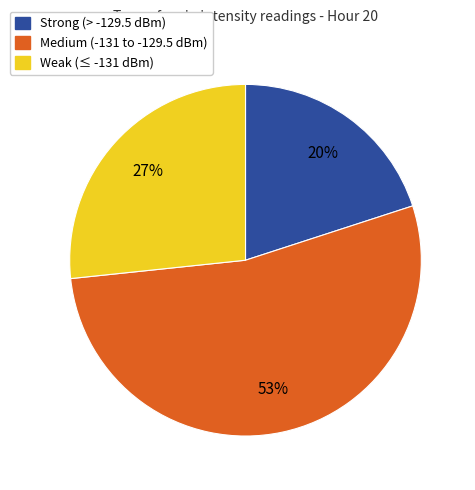

Does any single category account for the majority?

Yes